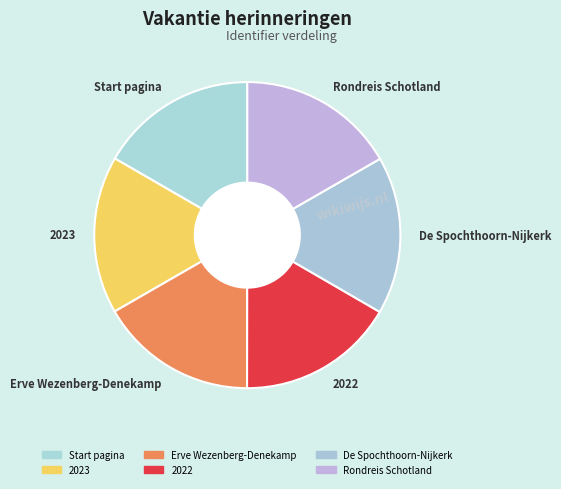

Do 2023 and Rondreis Schotland together represent more than half of the pie?

No